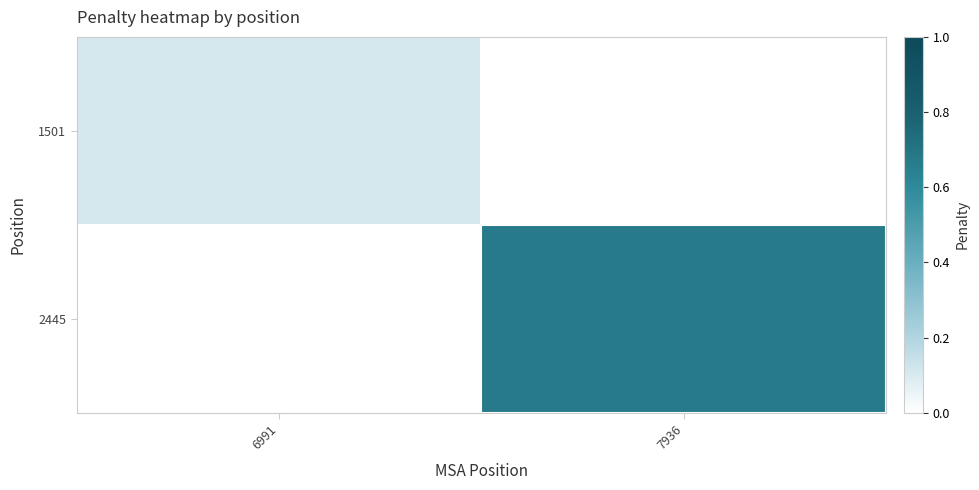

Which category has the highest value in the 2445 series?

6991